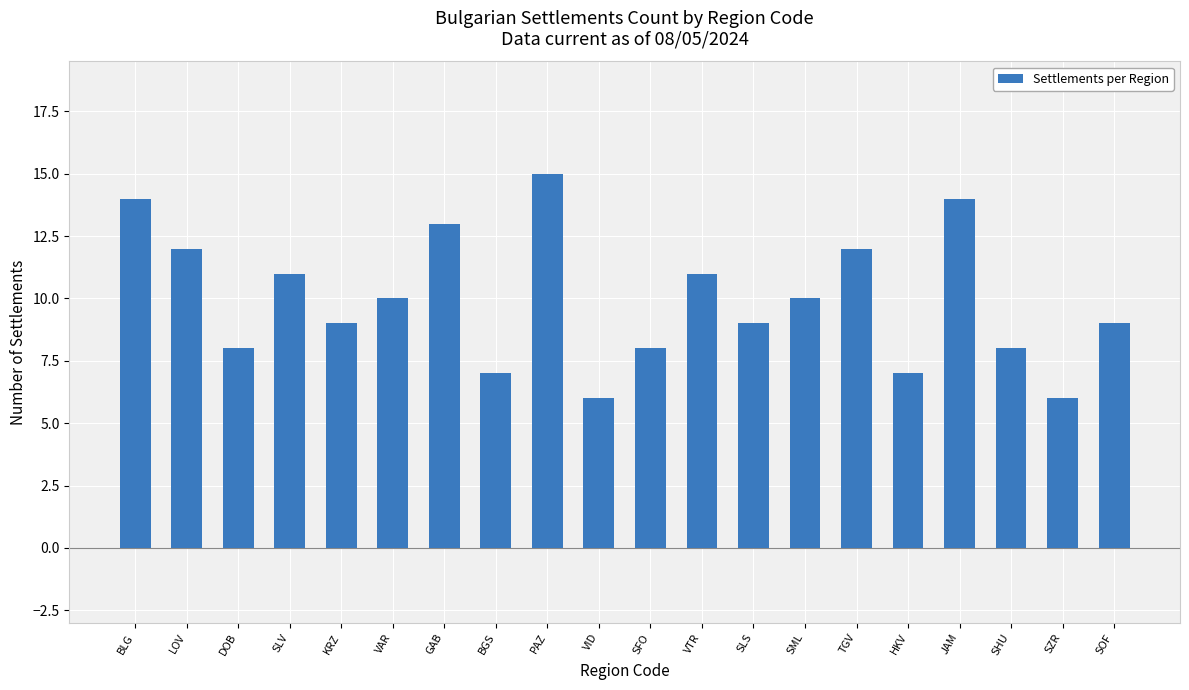

What is the label of the 18th bar from the left?

SHU